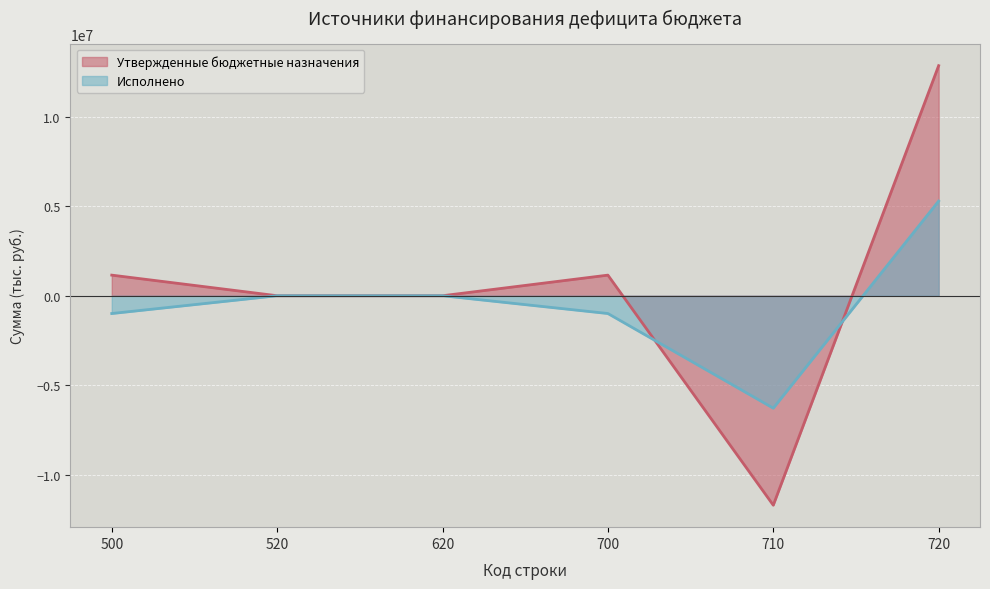

What is the average value of the Исполнено series?

-496294.3